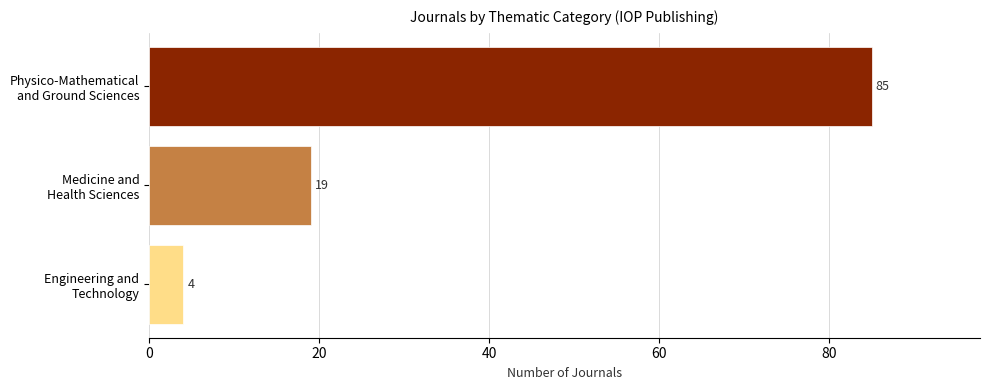

What is the value of the 1st bar from the top?

85